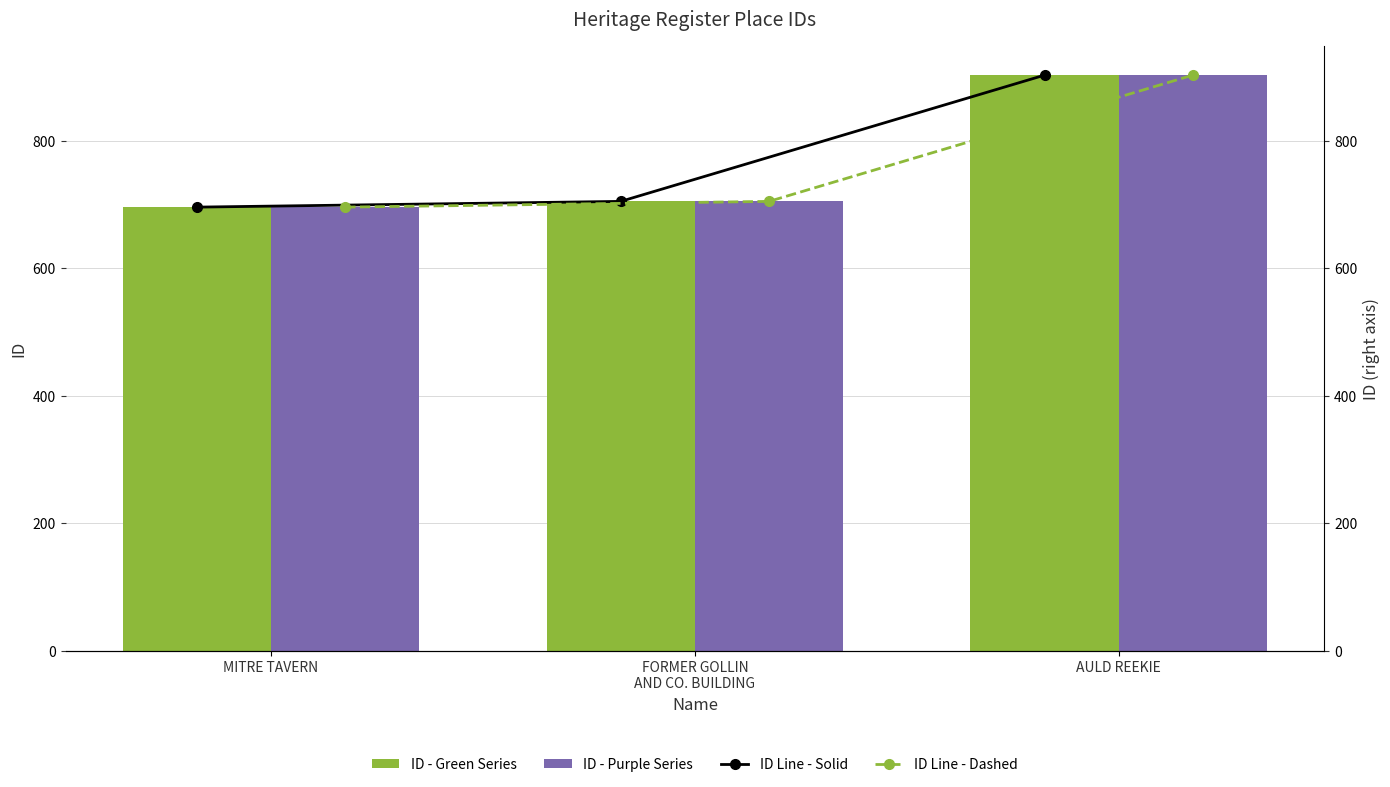

What value does the ID Line - Solid series have at AULD REEKIE, to the nearest 50?

900